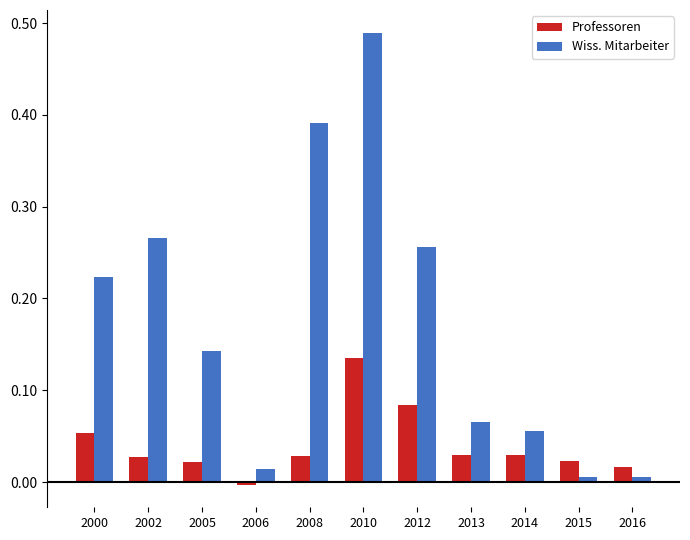

What is the sum of all Wiss. Mitarbeiter values?

1.9